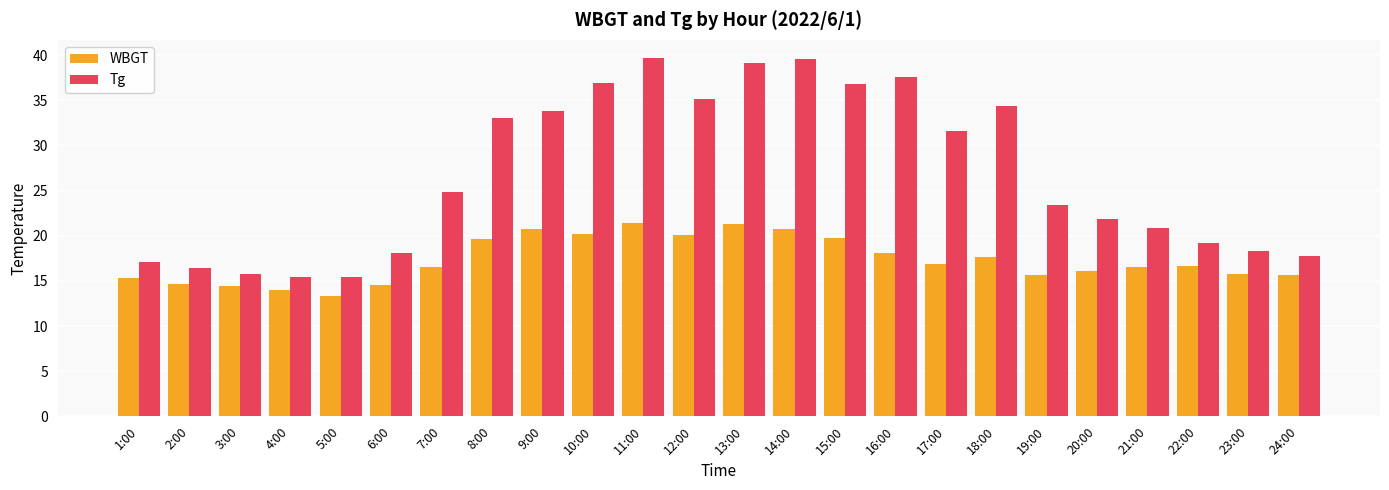

Which series has the largest range (max minus min)?

Tg